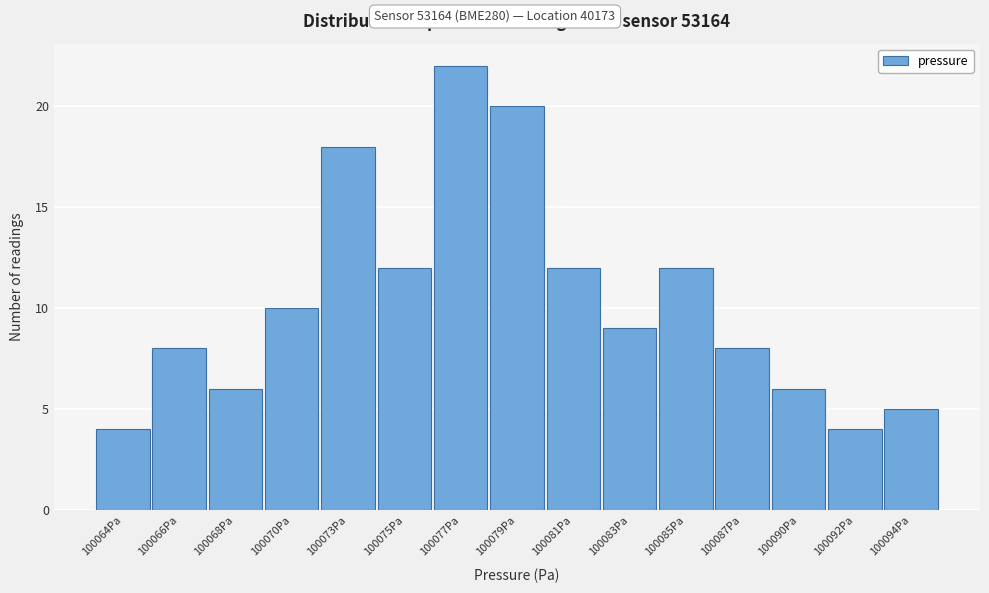

Reading right to left, what are all the values shown in this chart?

100094Pa=5	100092Pa=4	100090Pa=6	100087Pa=8	100085Pa=12	100083Pa=9	100081Pa=12	100079Pa=20	100077Pa=22	100075Pa=12	100073Pa=18	100070Pa=10	100068Pa=6	100066Pa=8	100064Pa=4